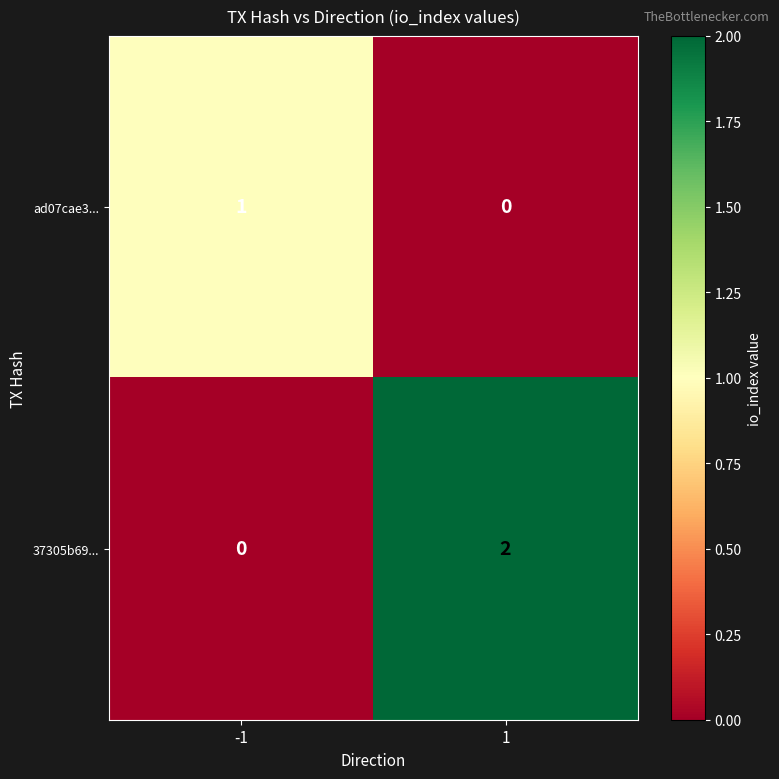

Reading left to right, extract all data points from this chart.

ad07cae3...: -1=1	1=0
37305b69...: -1=0	1=2